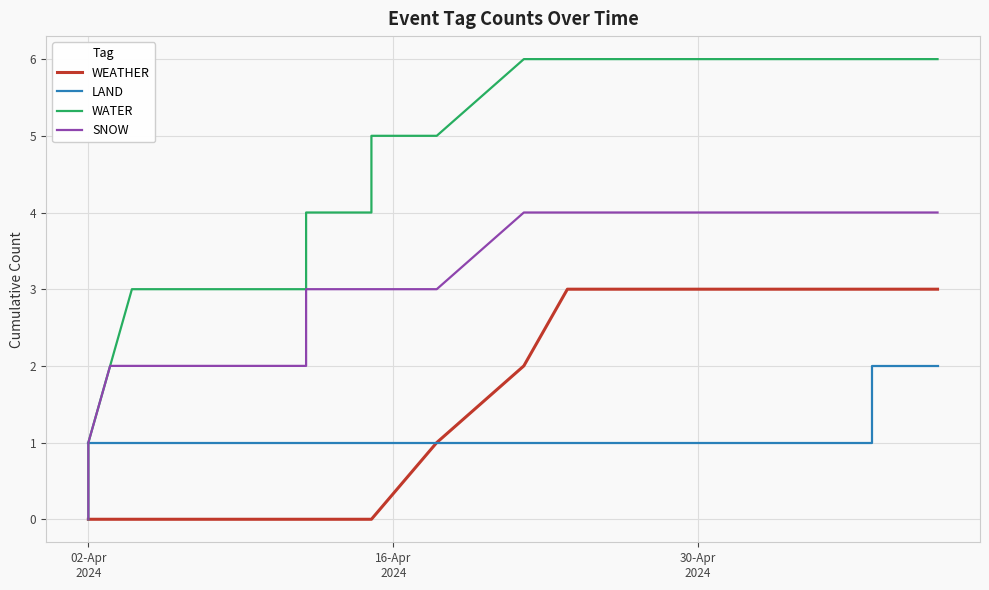

True or false: WATER and WEATHER cross at least once.

False